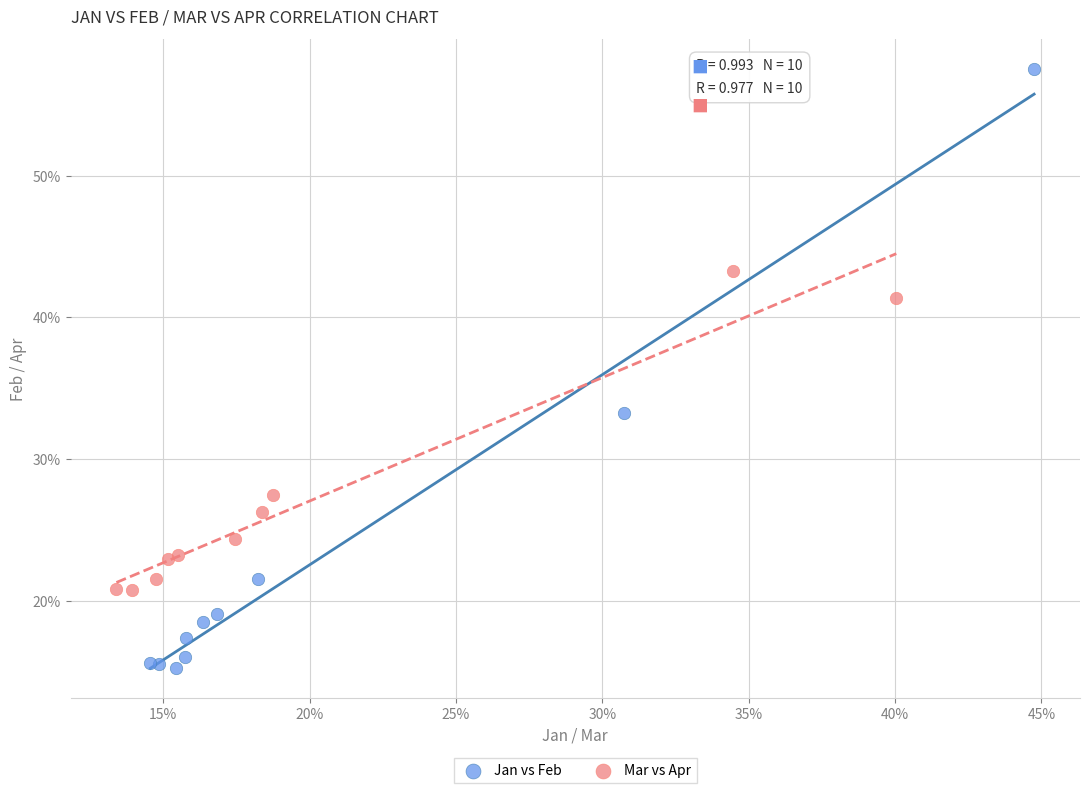

What are all the series names shown in the legend?

Jan vs Feb, Mar vs Apr